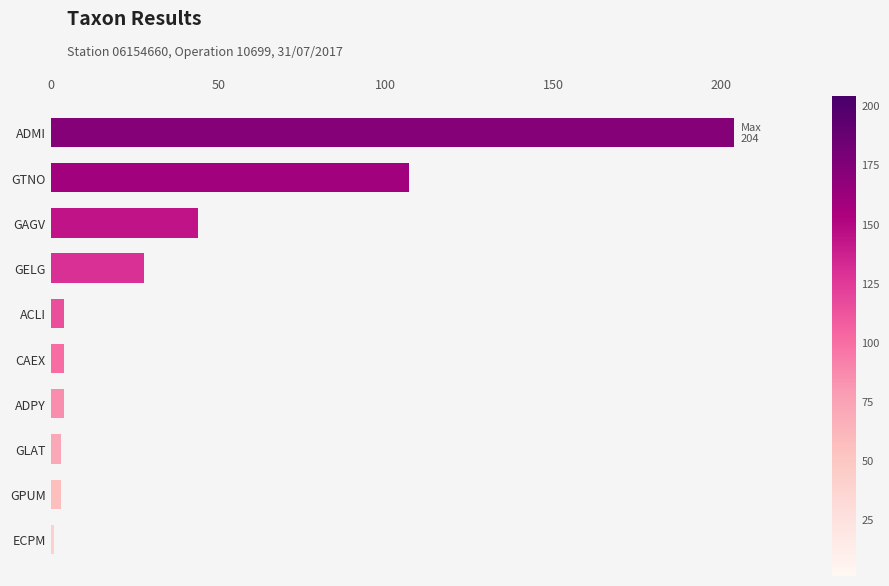

What is the sum of all values?

402